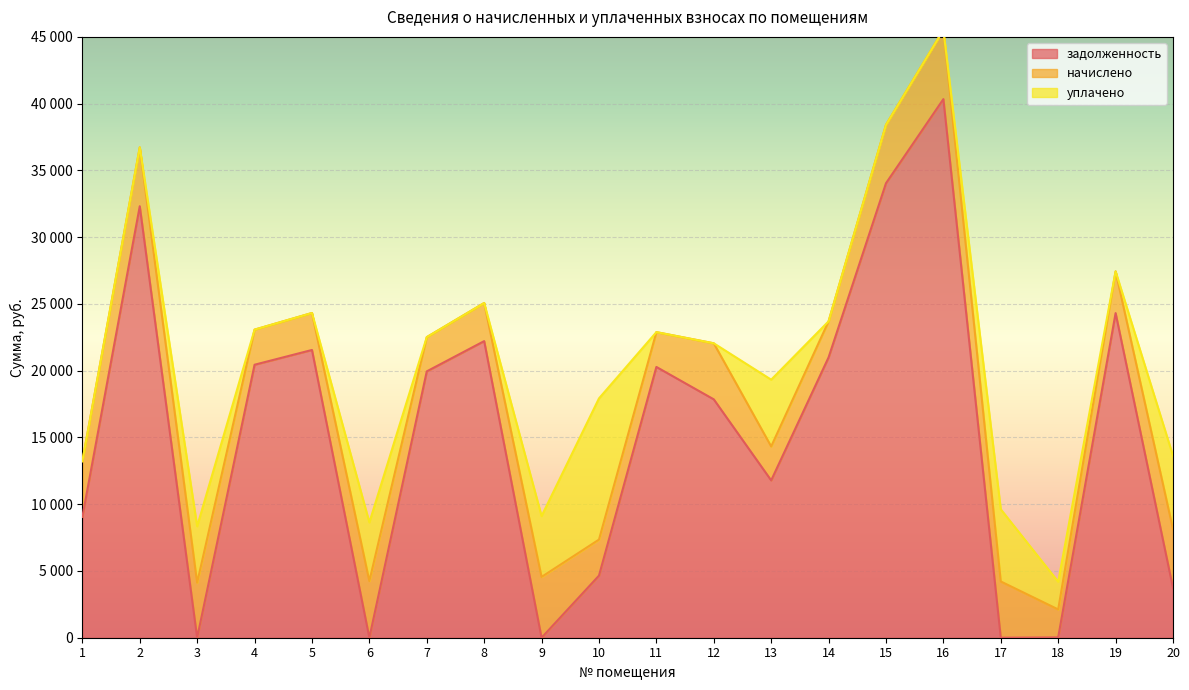

Where do начислено and уплачено first cross each other?

2 and 3